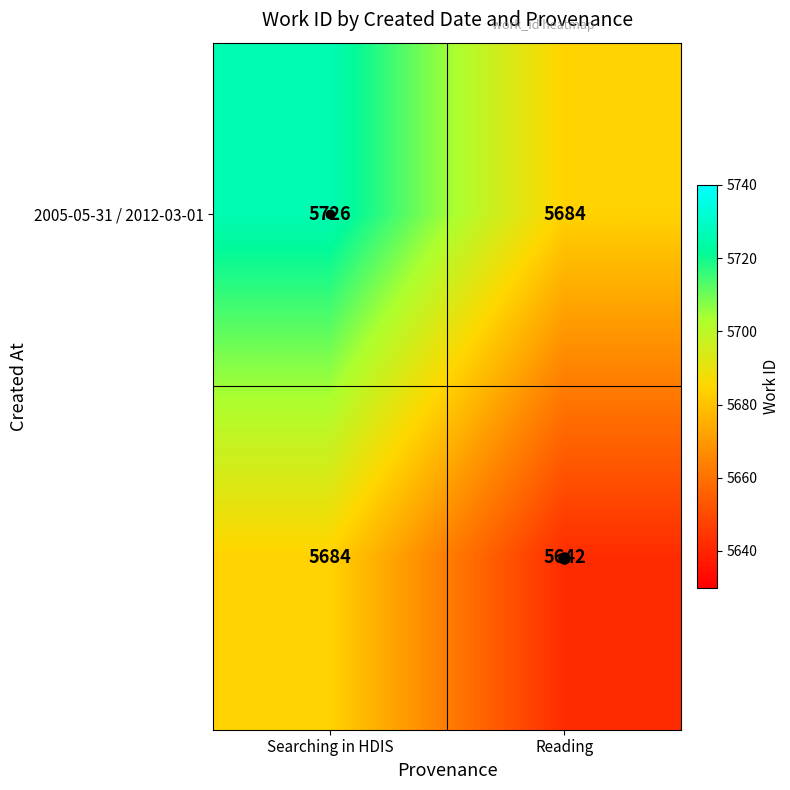

What is the spread (max minus min) of values at Searching in HDIS?

42